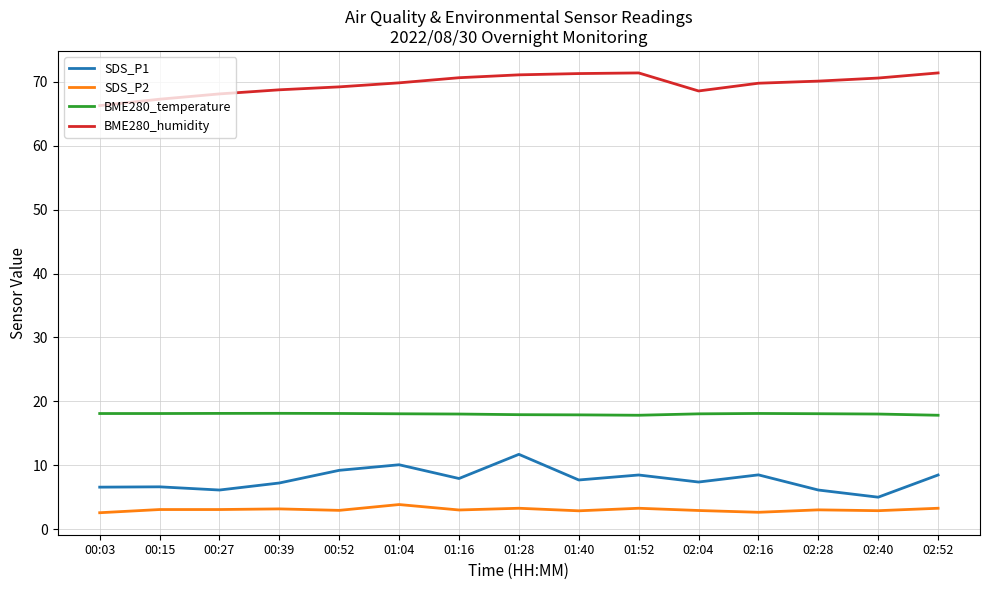

What is the spread (max minus min) of values at 02:52?

68.1